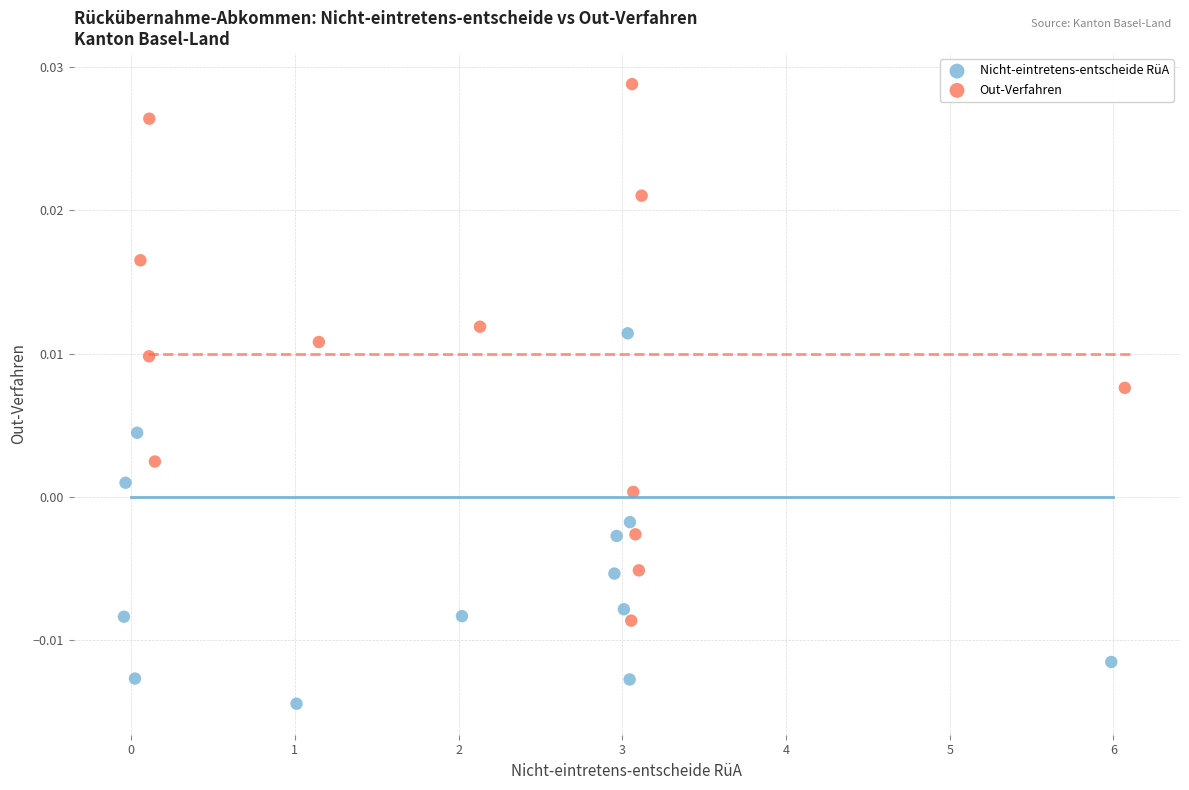

What are all the series names shown in the legend?

Nicht-eintretens-entscheide RüA, Out-Verfahren